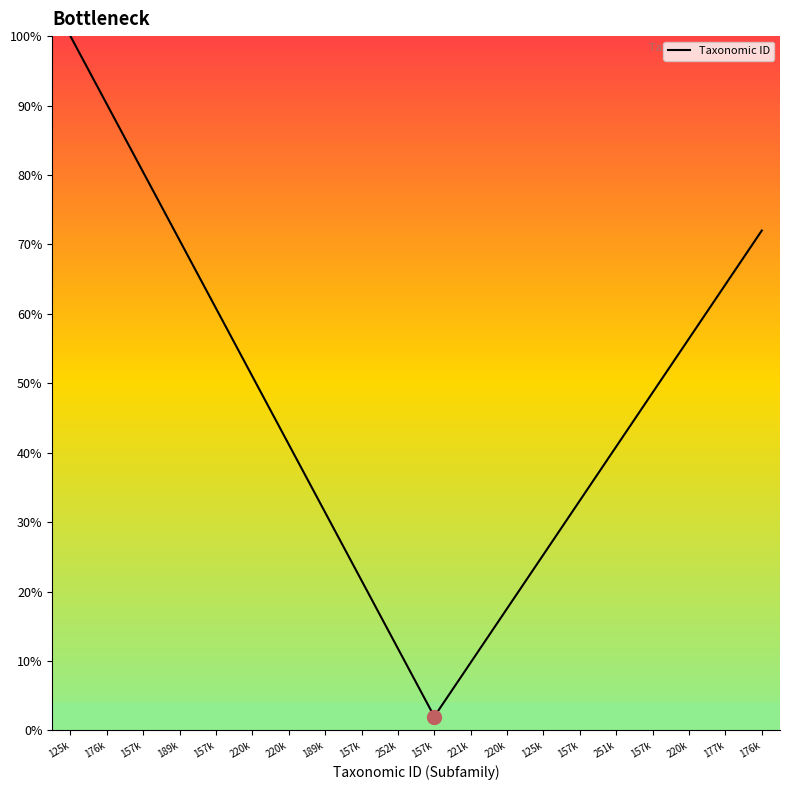

How many lines are shown in the chart?

1